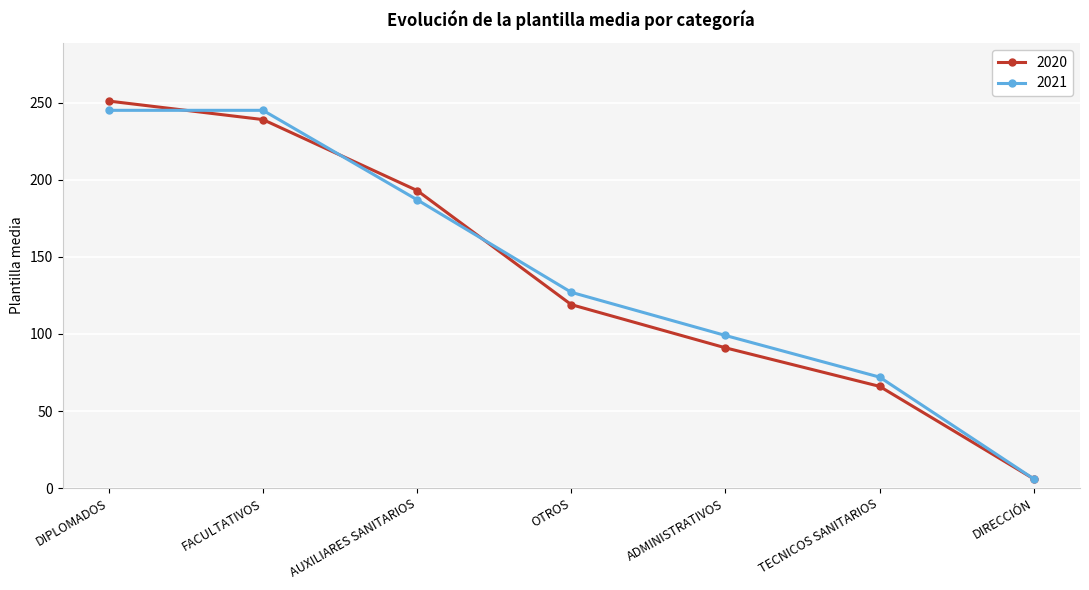

What are all the series names shown in the legend?

2020, 2021